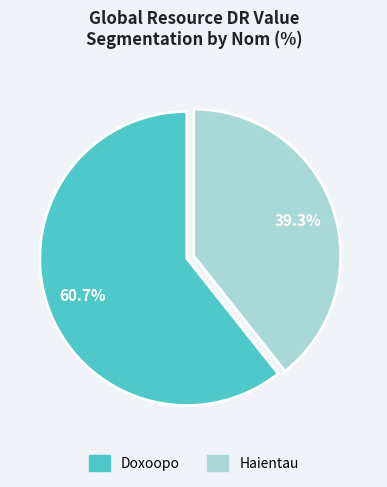

Between Haientau and Doxoopo, which is larger?

Doxoopo